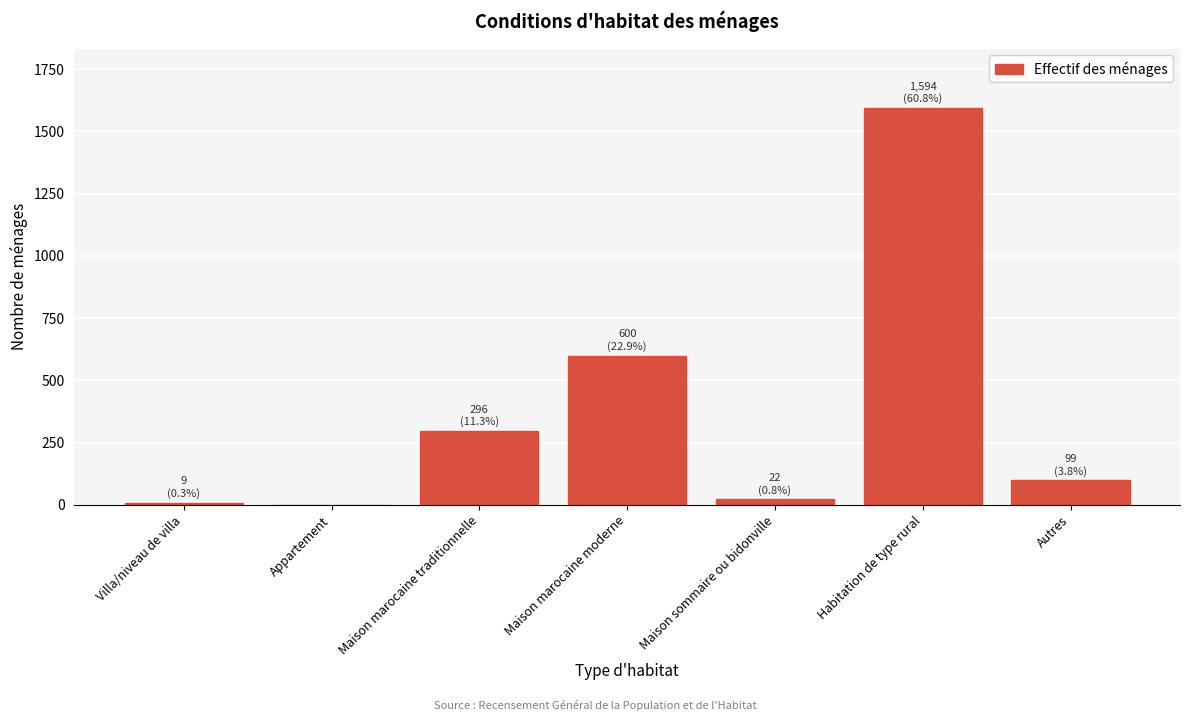

Reading left to right, what are all the values shown in this chart?

Villa/niveau de villa=9	Appartement=0	Maison marocaine traditionnelle=296	Maison marocaine moderne=600	Maison sommaire ou bidonville=22	Habitation de type rural=1594	Autres=99